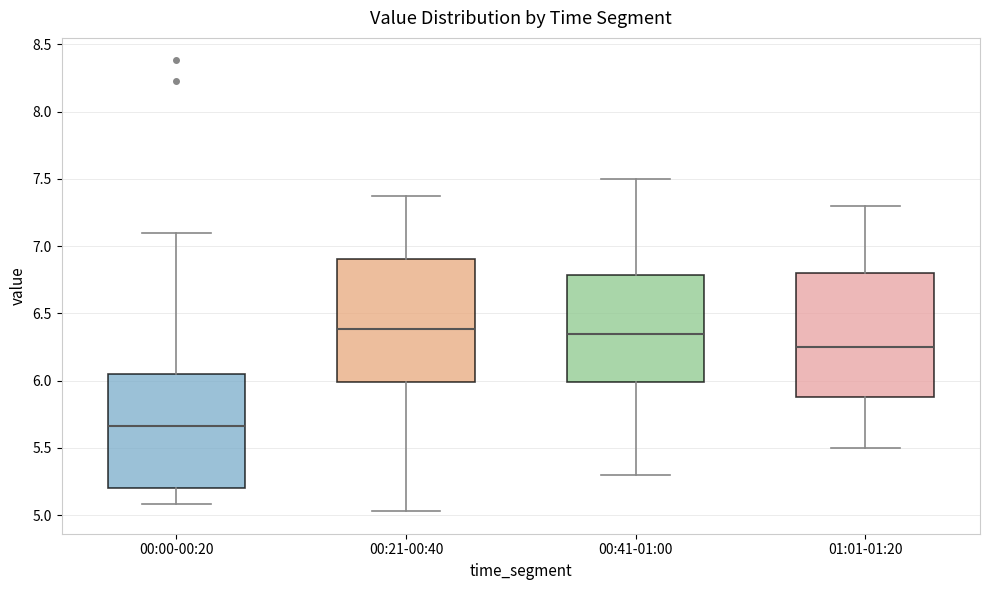

Reading left to right, transcribe this box plot: for each box, give where its median line is, the range the box spans, and where its two whiskers end, as read against the y-axis. The values are not printed on the chart, so give them approximately, as read against the axis.

00:00-00:20: median 5.65, box 5.20 to 6.05, whiskers 5.10 to 7.10
00:21-00:40: median 6.40, box 6.00 to 6.90, whiskers 5.05 to 7.35
00:41-01:00: median 6.35, box 6.00 to 6.80, whiskers 5.30 to 7.50
01:01-01:20: median 6.25, box 5.90 to 6.80, whiskers 5.50 to 7.30